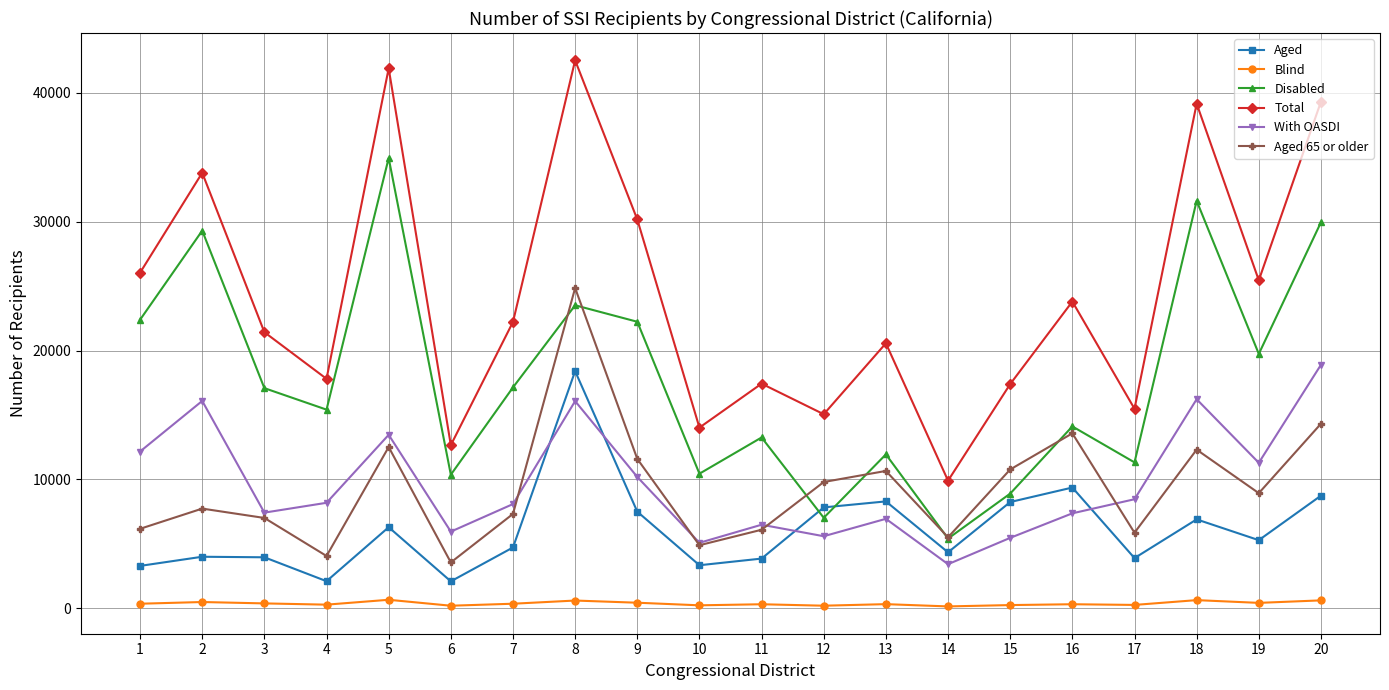

The value of Aged at 13 is 14610. True or false?

False